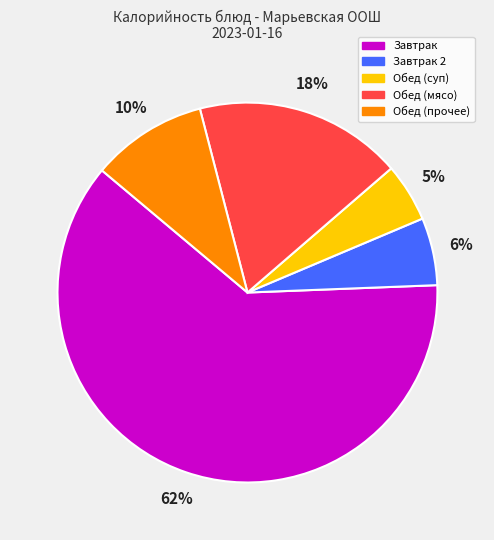

Does any single category account for the majority?

Yes